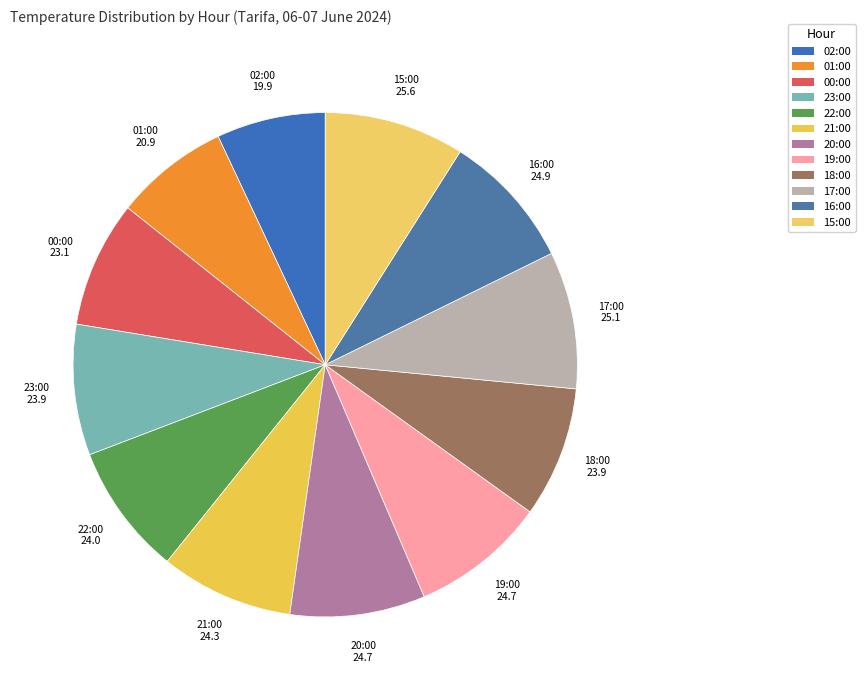

Count the number of slices in the pie.

12